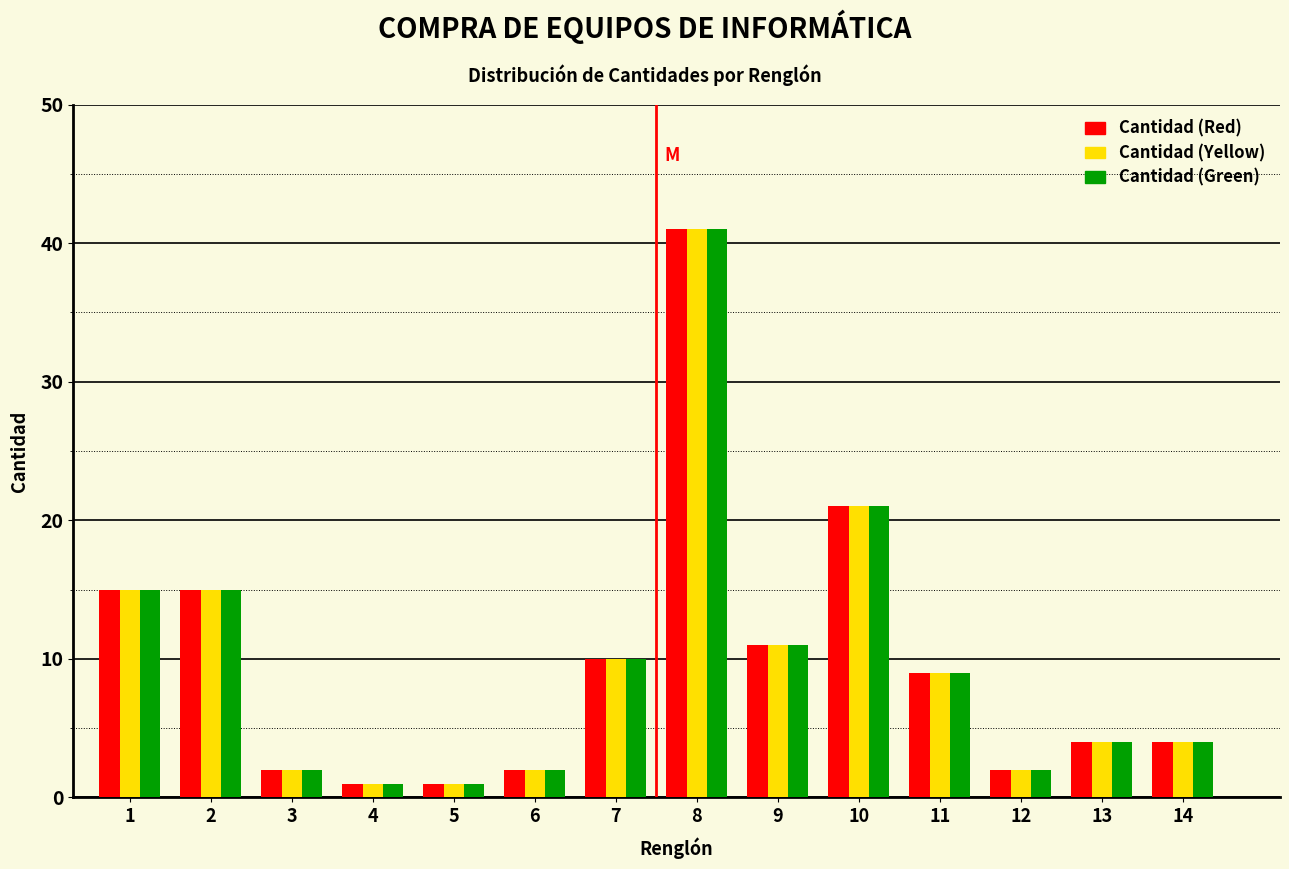

What is the sum of all Cantidad (Yellow) values?

138